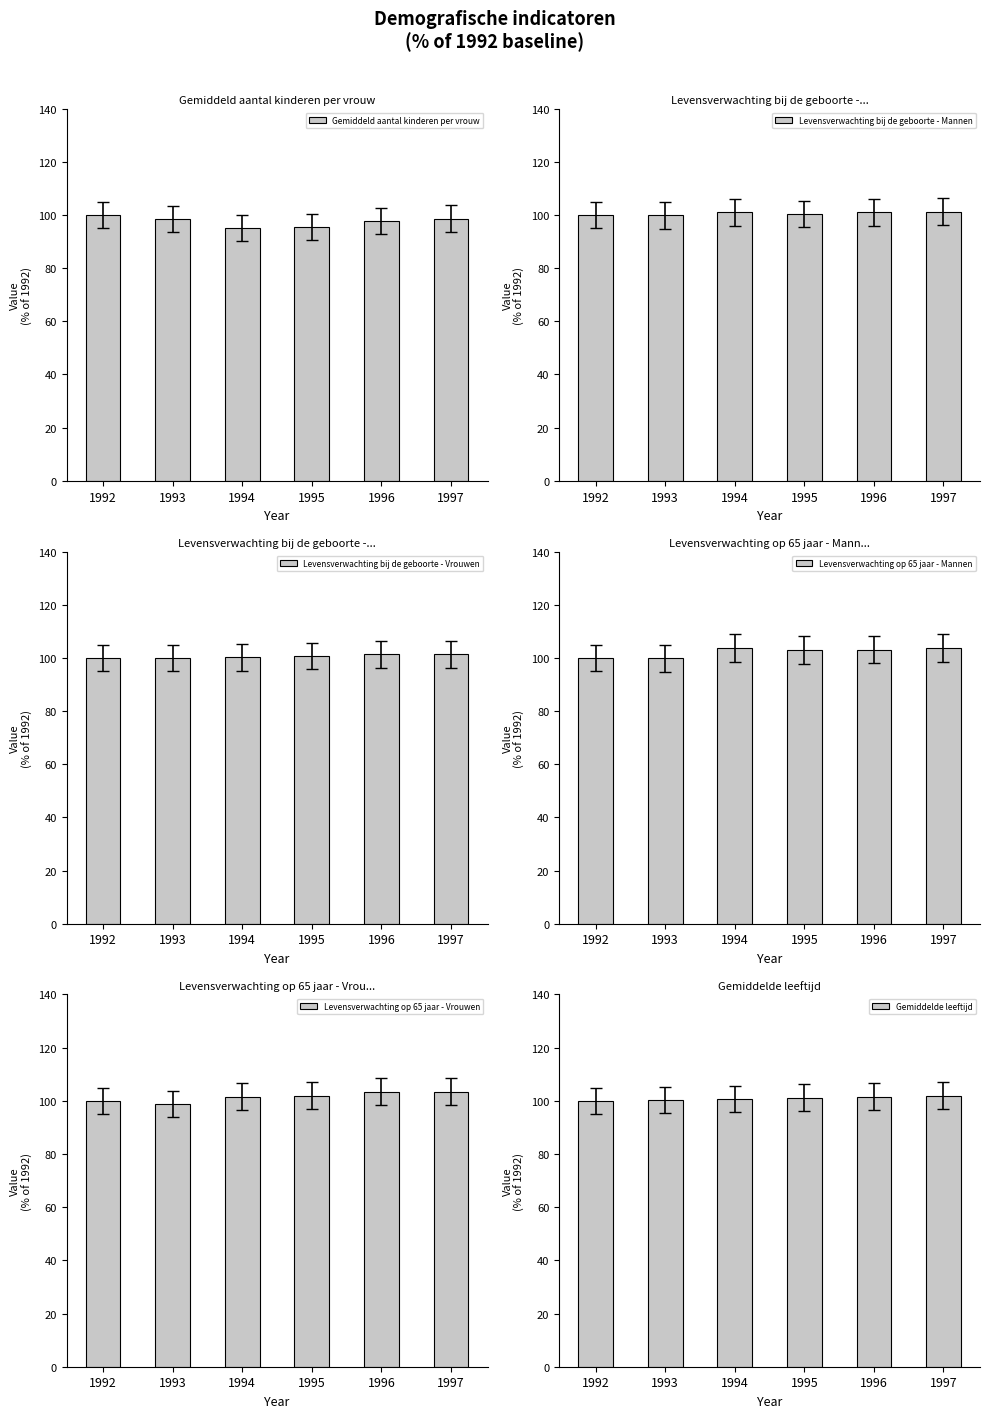

The Gemiddeld aantal kinderen per vrouw series shows 30.9 at 1992. True or false?

False